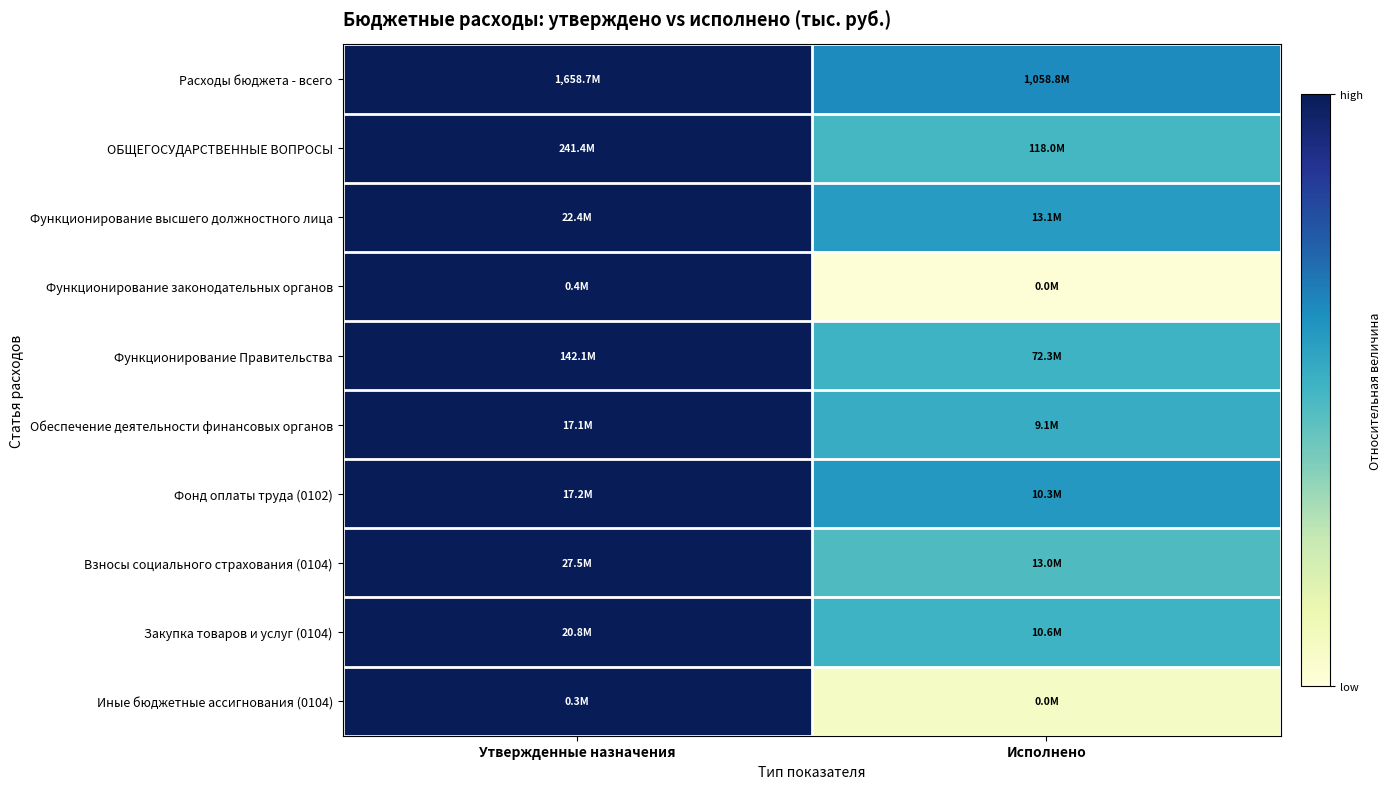

How many distinct data groups are displayed?

10